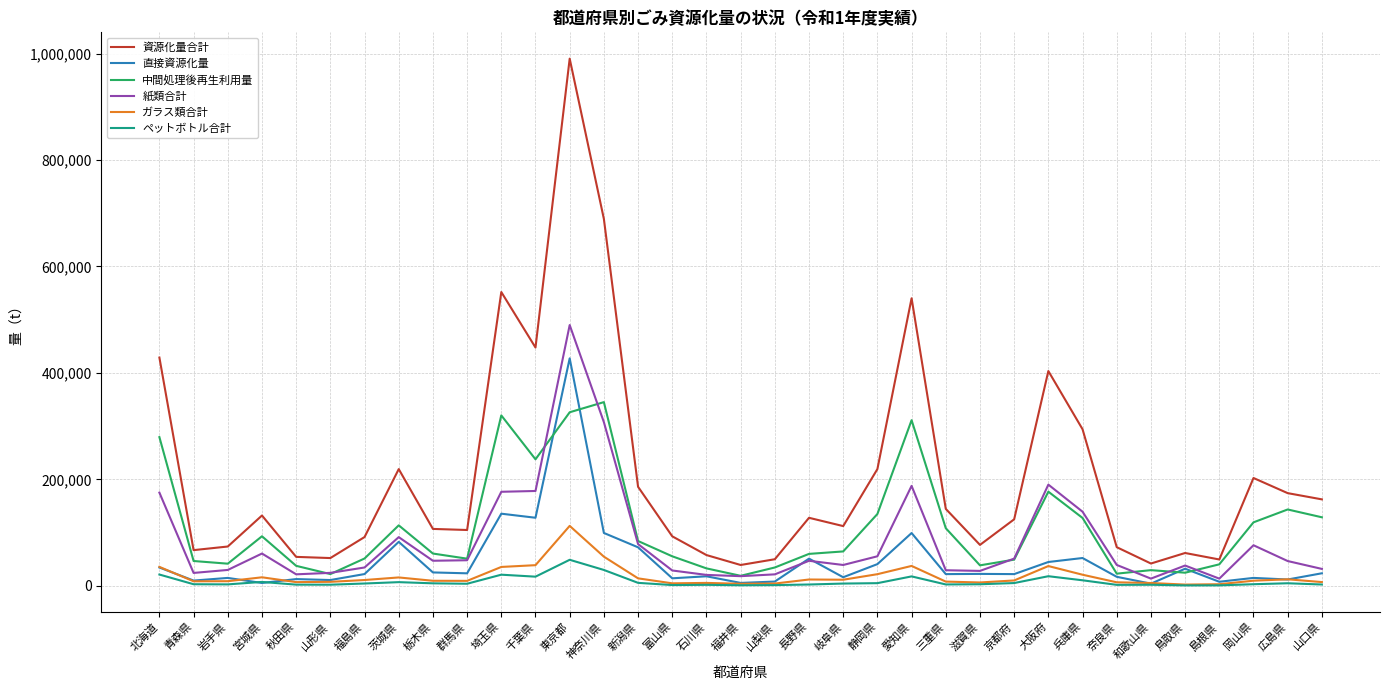

What are all the series names shown in the legend?

資源化量合計, 直接資源化量, 中間処理後再生利用量, 紙類合計, ガラス類合計, ペットボトル合計